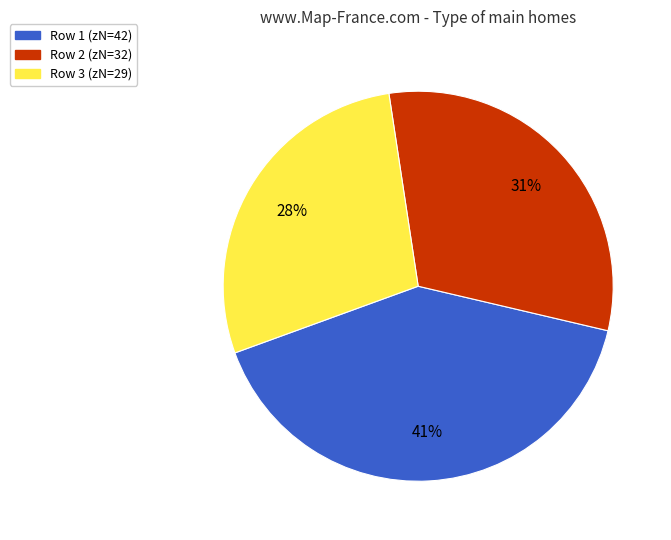

Count the number of slices in the pie.

3